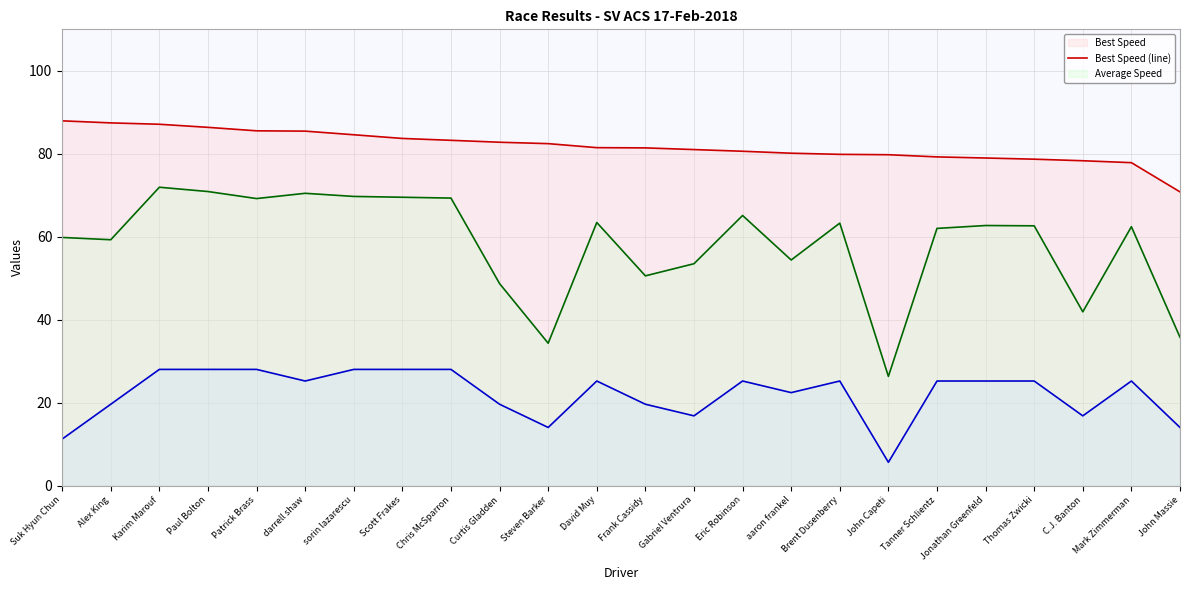

What is the difference between the Average Speed (line) values at Chris McSparron and Frank Cassidy?

18.8